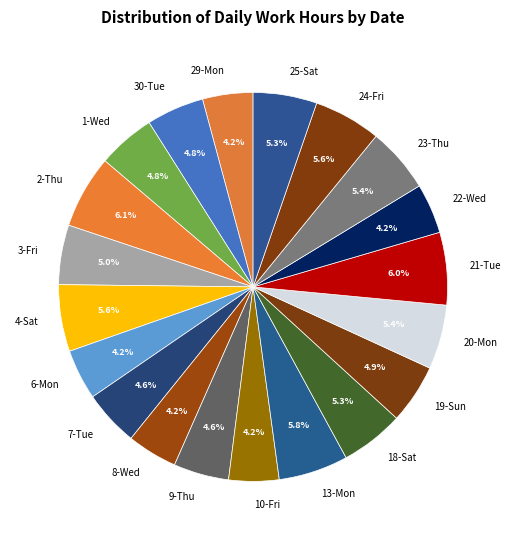

How many segments does this pie chart have?

20